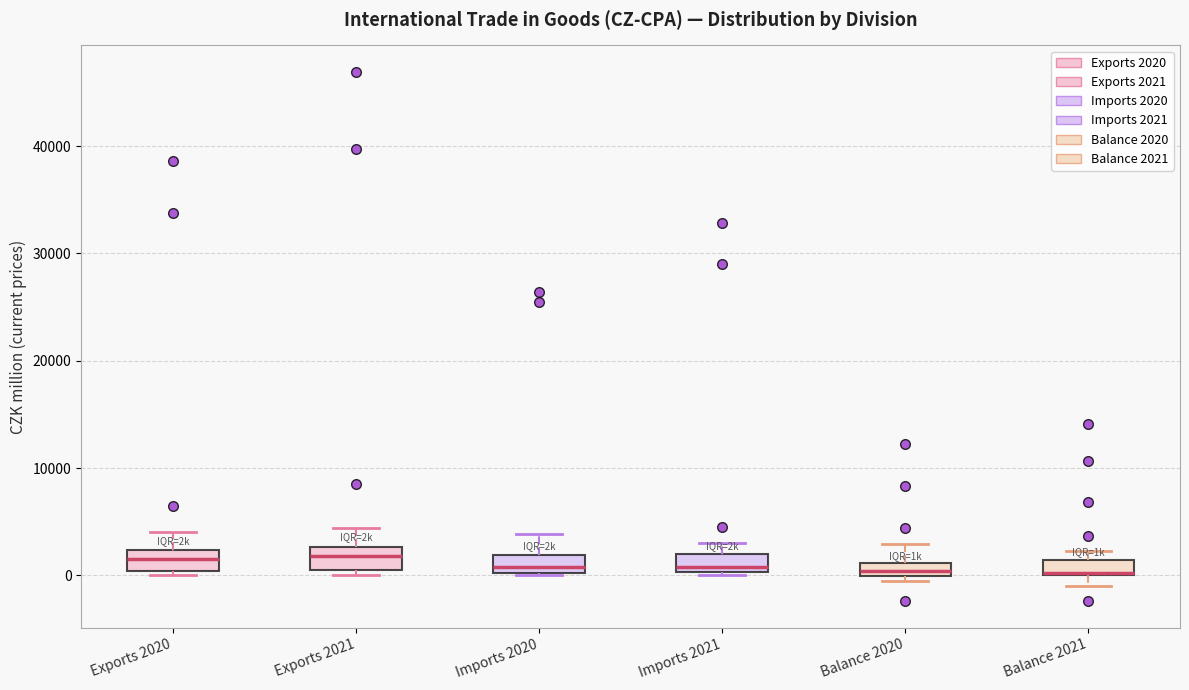

Where does the upper whisker of the box for Exports 2020 end on the y-axis? The values are not printed on the chart, so give them approximately, as read against the axis.

4000